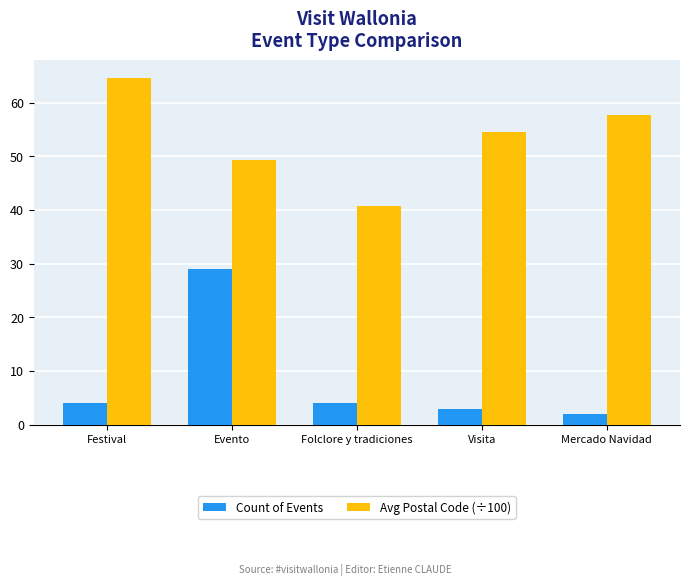

Are the bars grouped side by side (vs. stacked)?

Yes